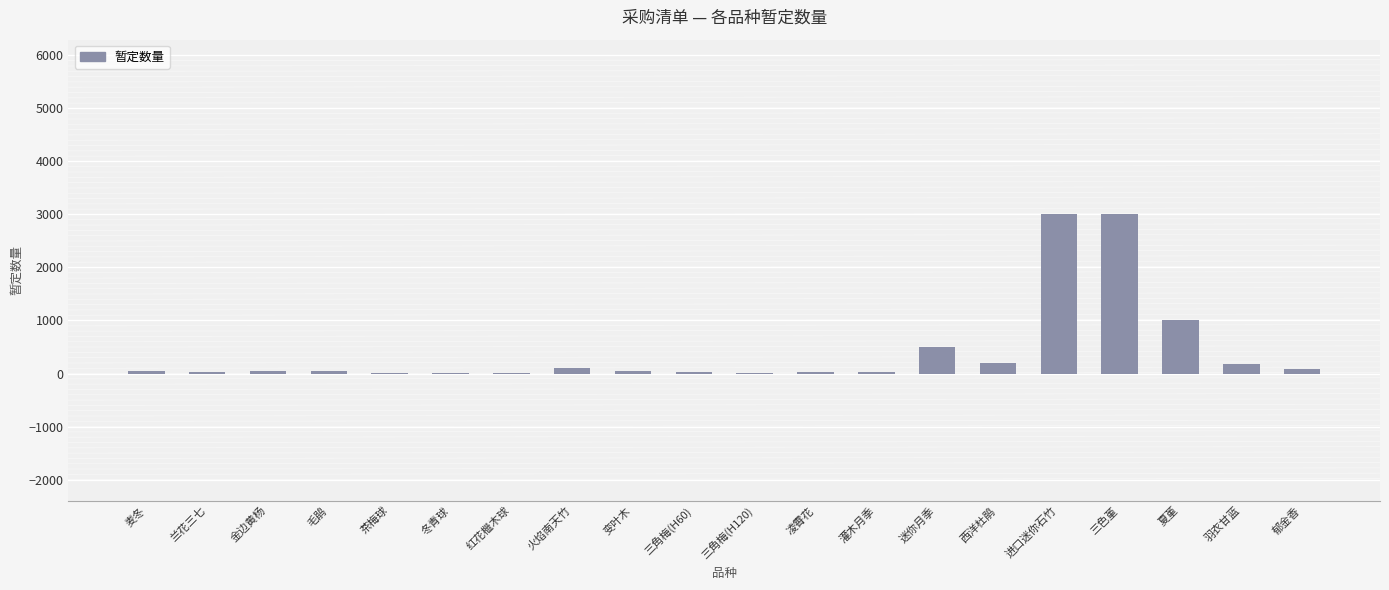

The chart shows a value of 3000 at 进口迷你石竹. True or false?

True